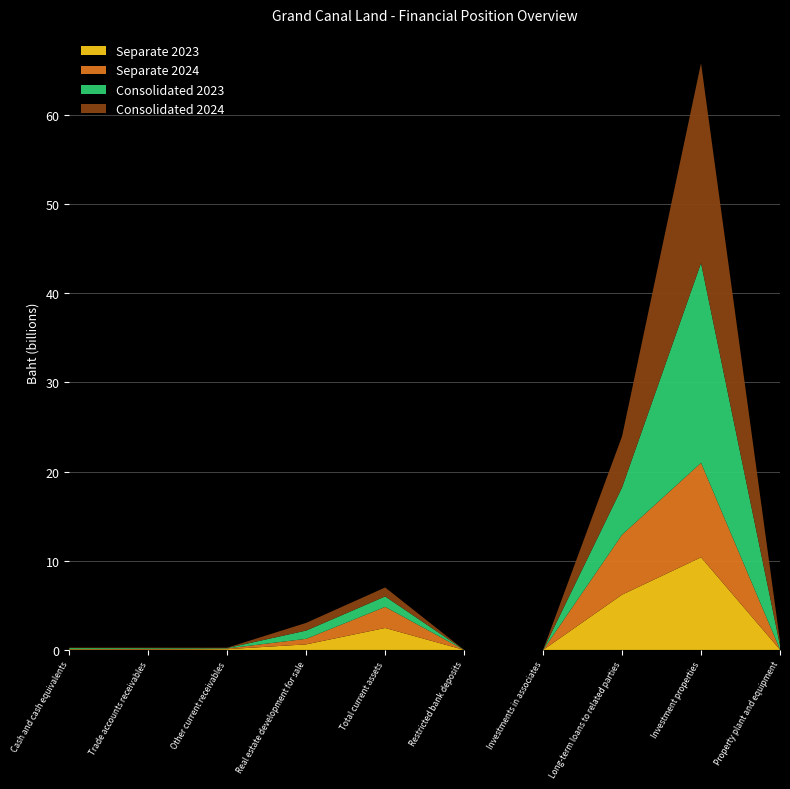

At which label does Consolidated 2023 reach its peak?

Investment properties